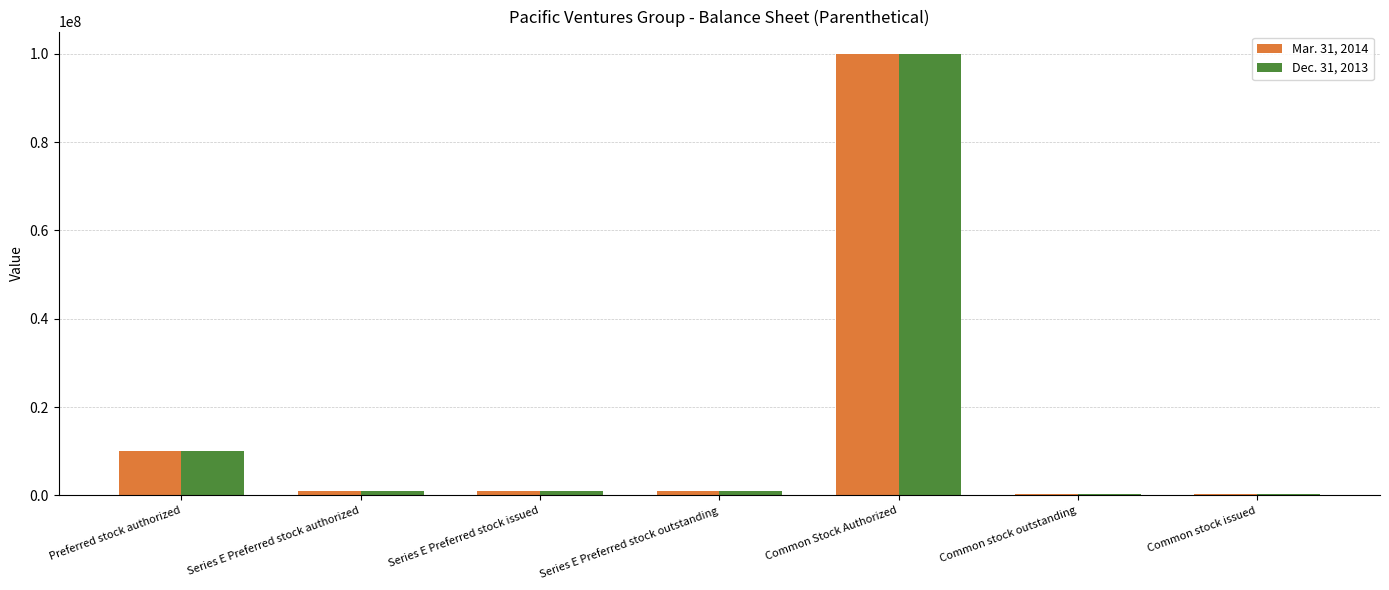

What is the value of the Mar. 31, 2014 bar at the 2nd from the left?

1000000